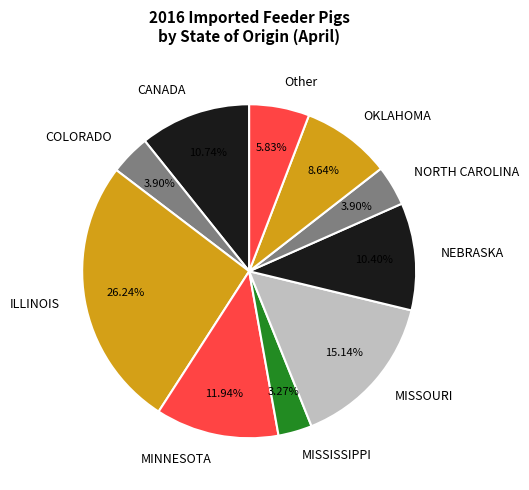

Combined, do OKLAHOMA and ILLINOIS account for over 50%?

No